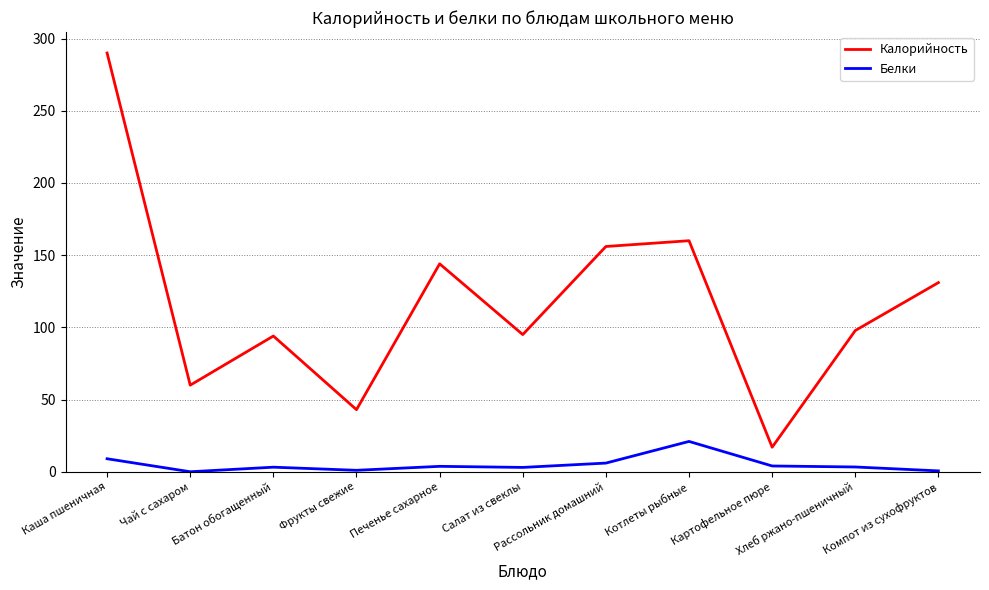

Rank the series by their average value, from lowest to highest.

Белки, Калорийность